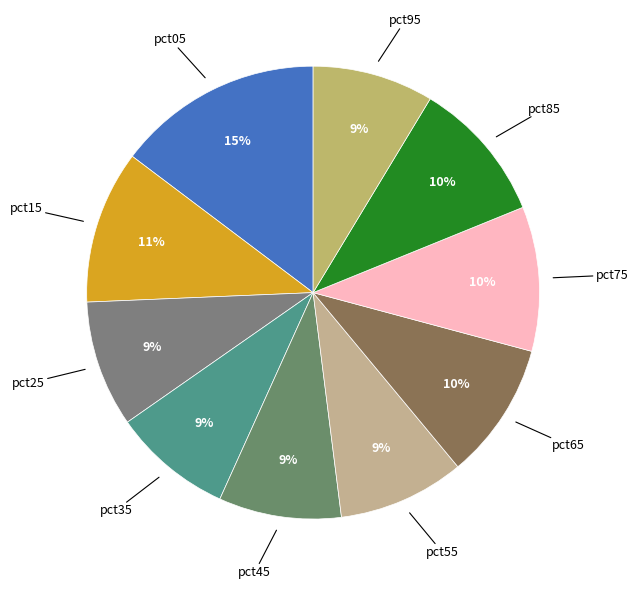

Combined, do pct65 and pct95 account for over 50%?

No